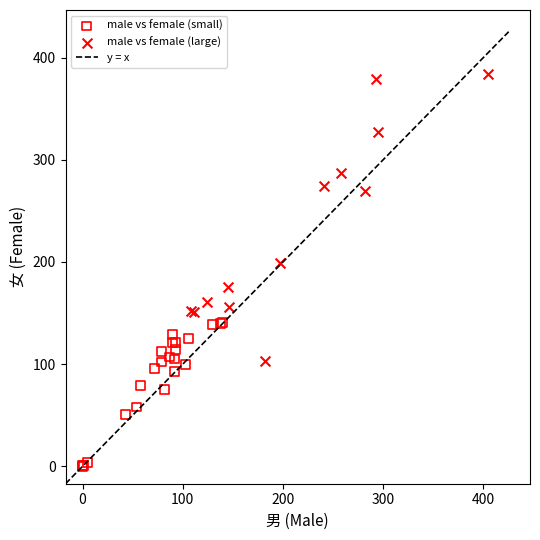

Which series has the widest spread of Y values?

male vs female (large)